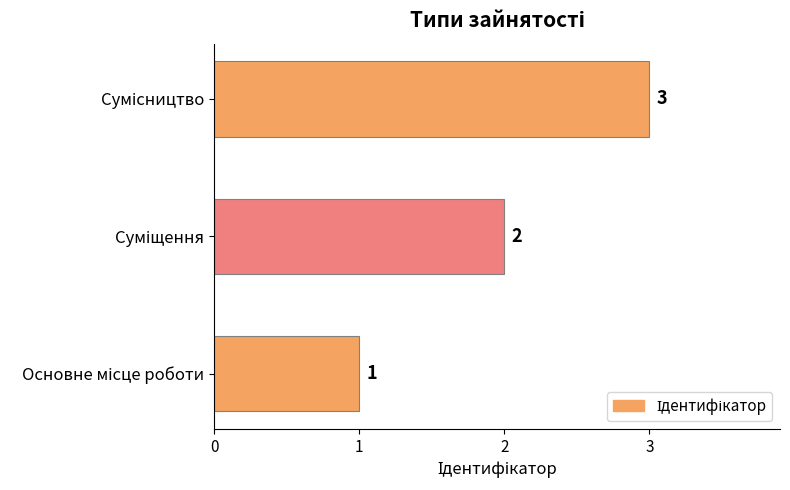

What is the greatest value displayed?

3